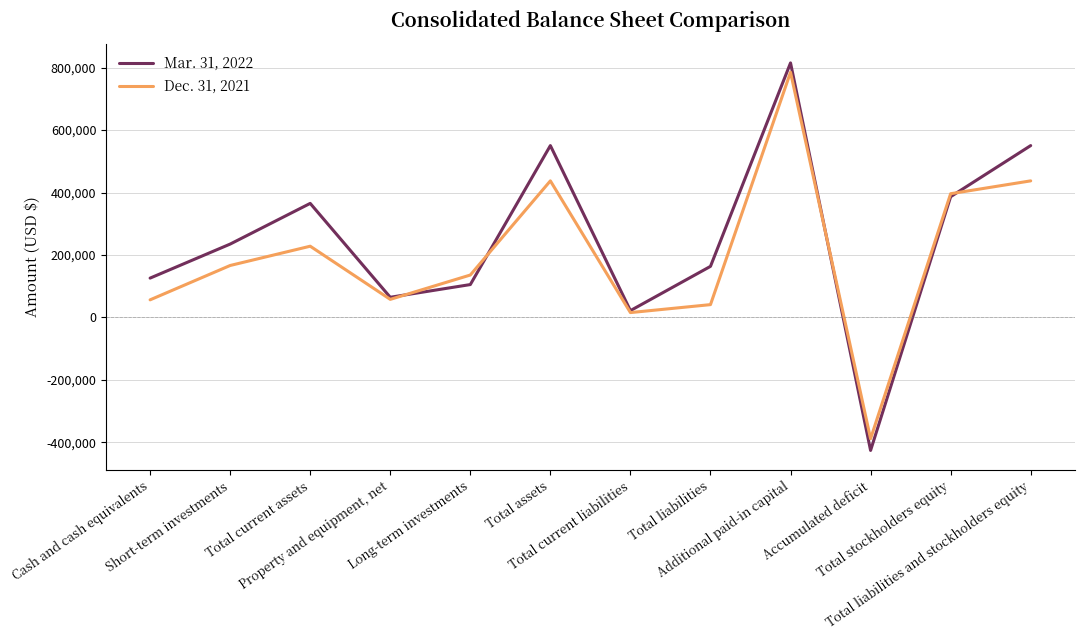

What is the maximum value shown in the chart?

814979